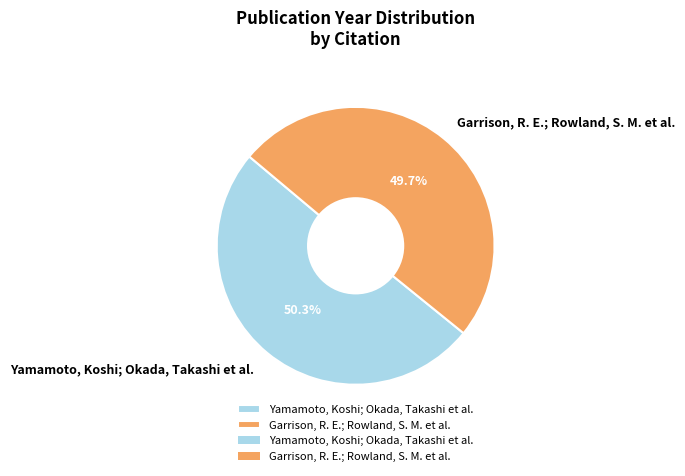

How many slices are in this pie chart?

2